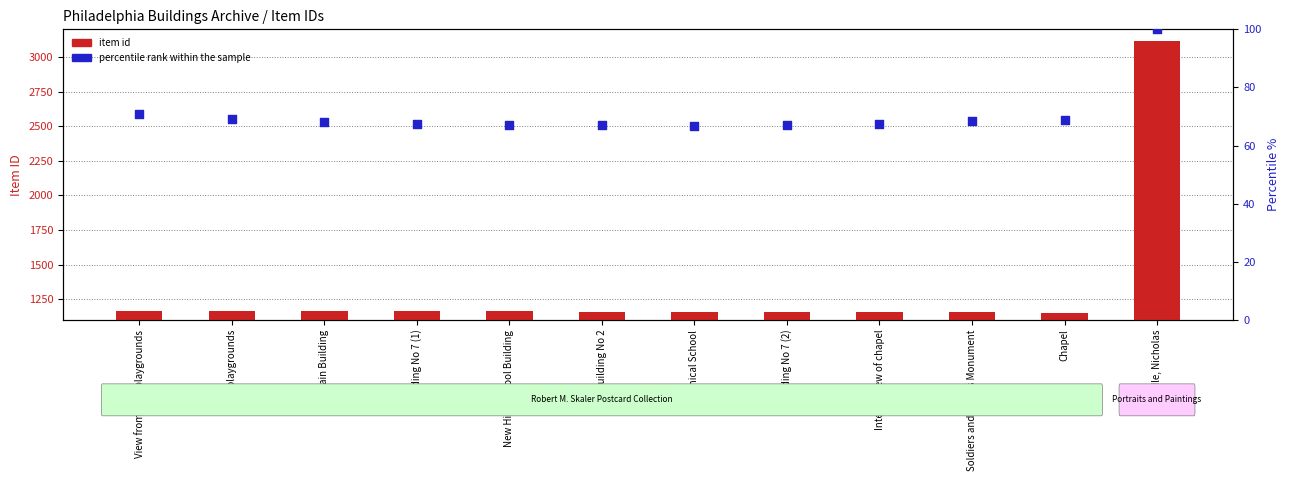

Which series reaches the minimum Y coordinate?

percentile rank within the sample